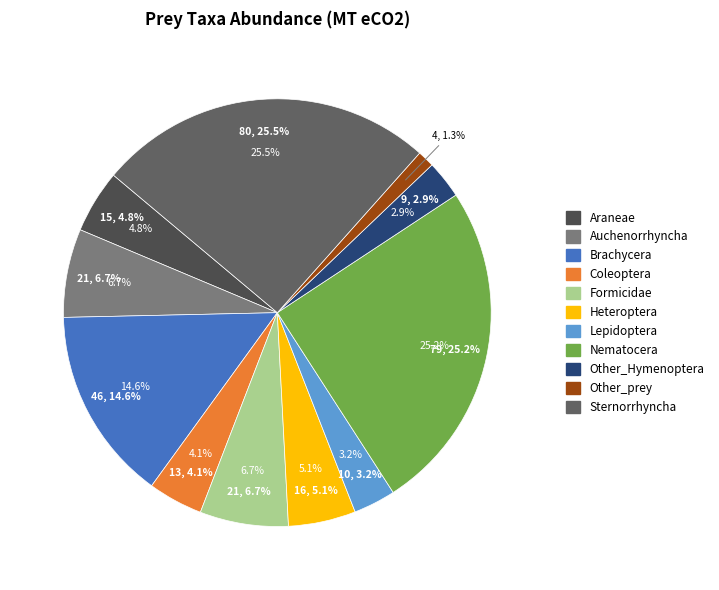

Which slice is the smallest?

Other_prey